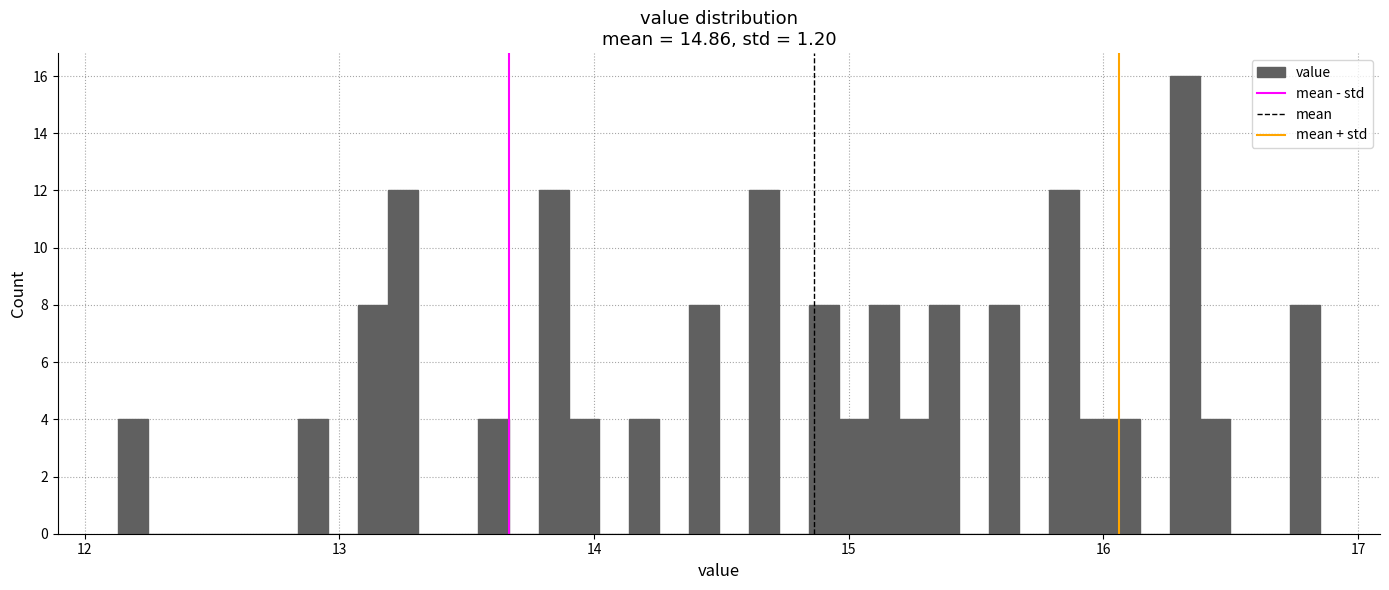

Read against the x-axis, roughly where is the centre of the tallest bar?

16.3